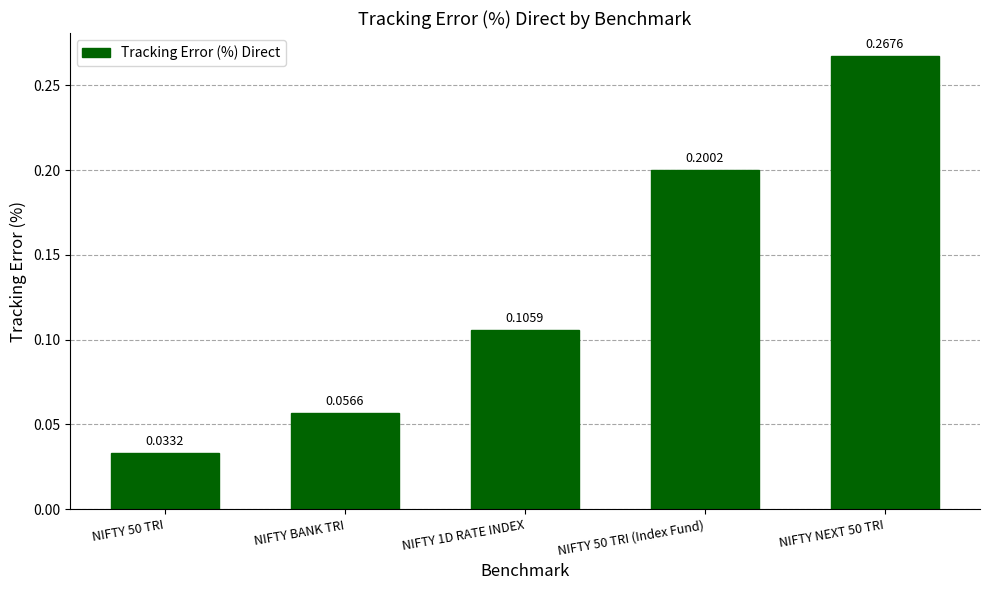

What is the change in value from NIFTY 50 TRI (Index Fund) to NIFTY NEXT 50 TRI?

+0.1